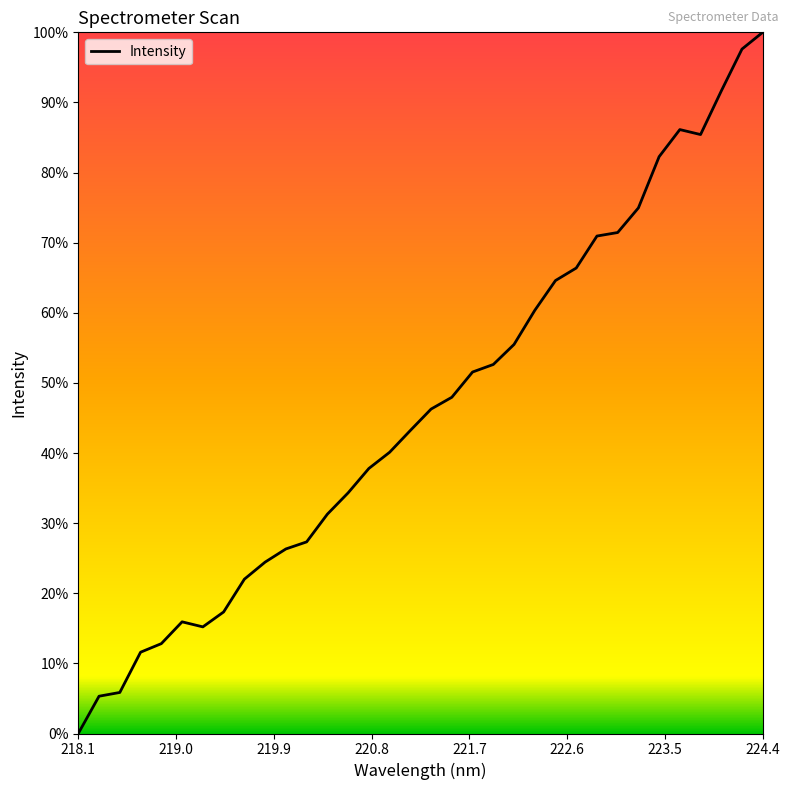

How many interior local peaks (higher than both neighbors) does the data have?

2